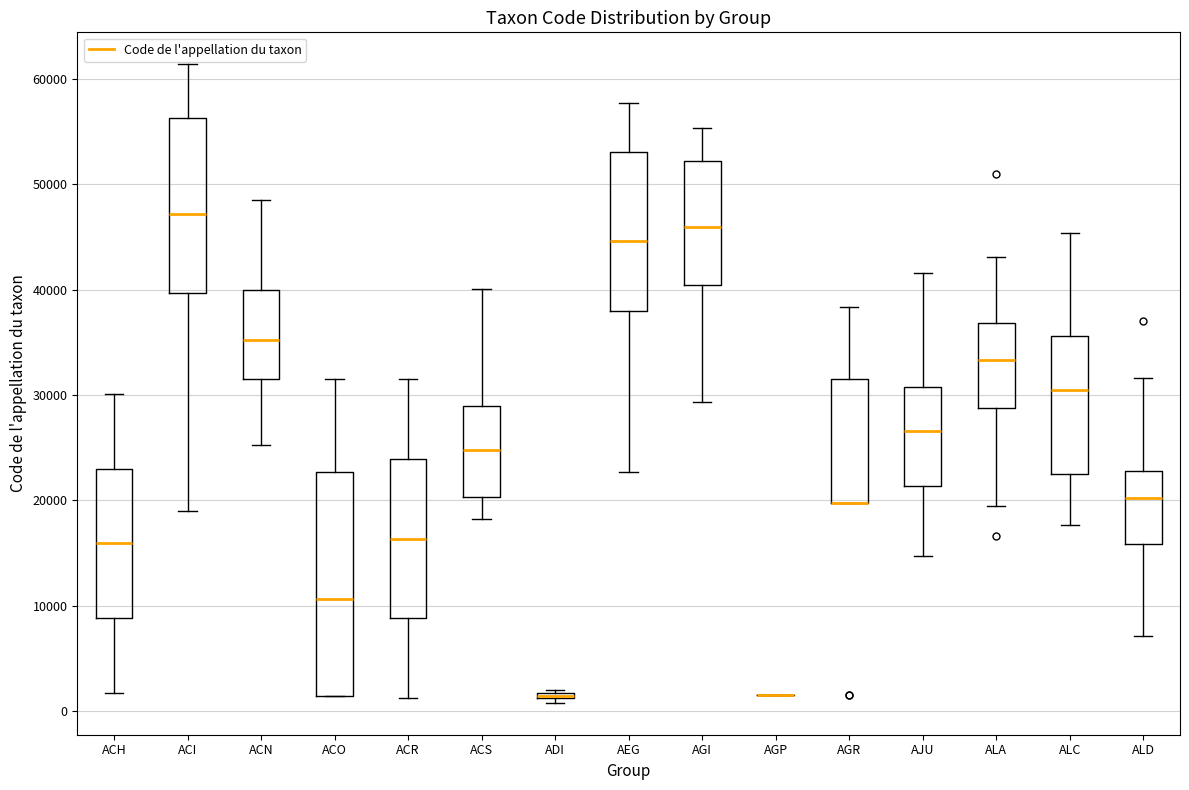

Where is the lower edge of the box for AEG on the y-axis? The values are not printed on the chart, so give them approximately, as read against the axis.

38000